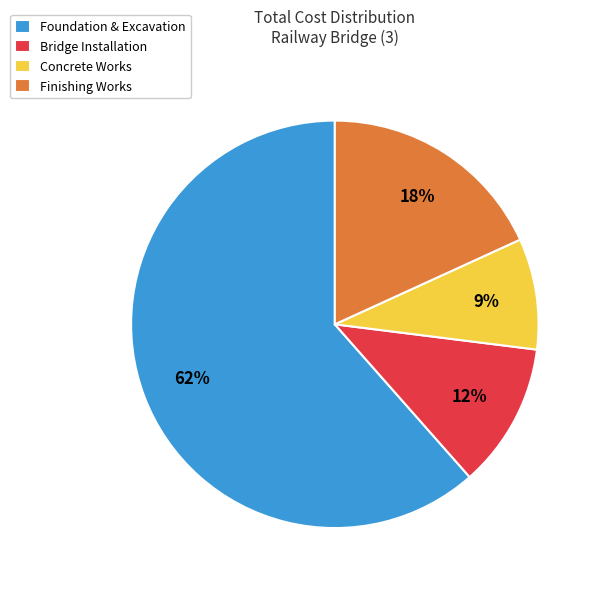

To the nearest percent, what is the combined percentage of Concrete Works and Finishing Works?

27%